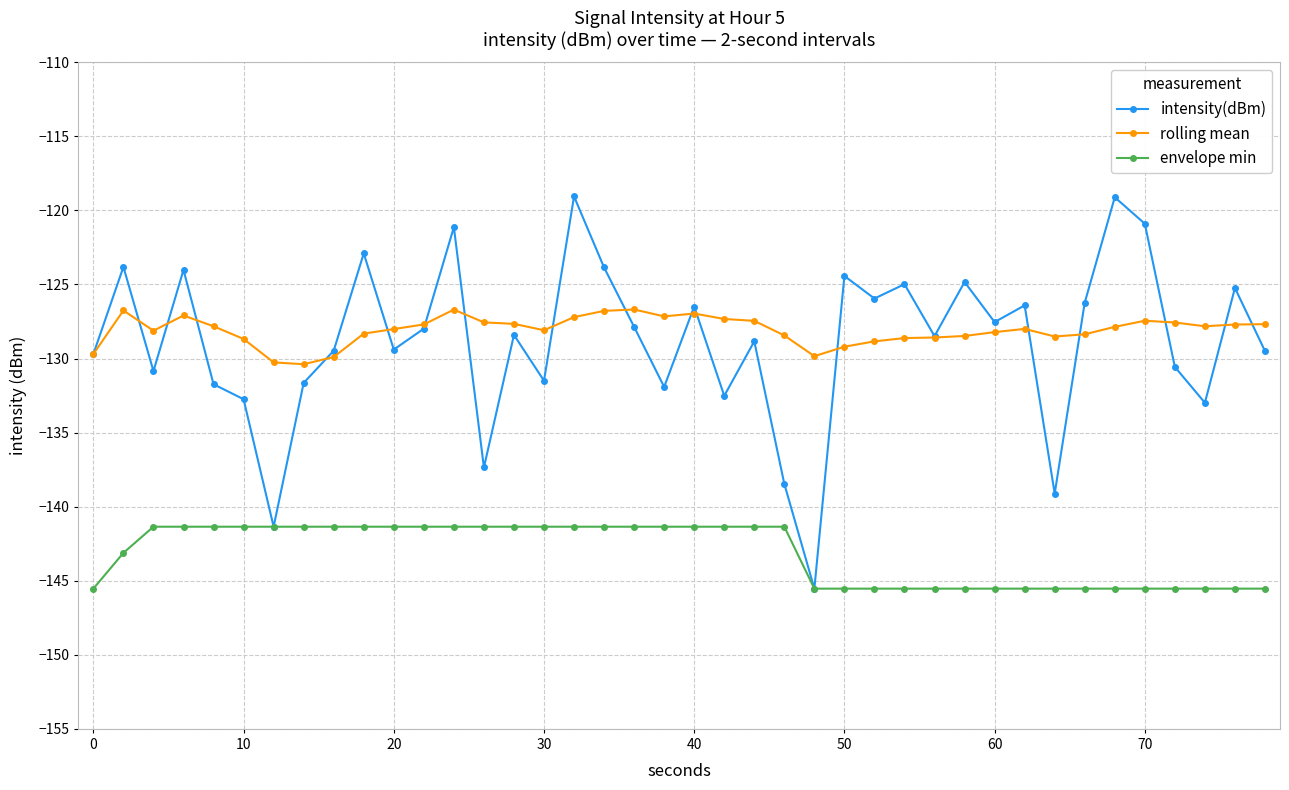

What is the value of the rolling mean point at the 7th from the left?

-130.3